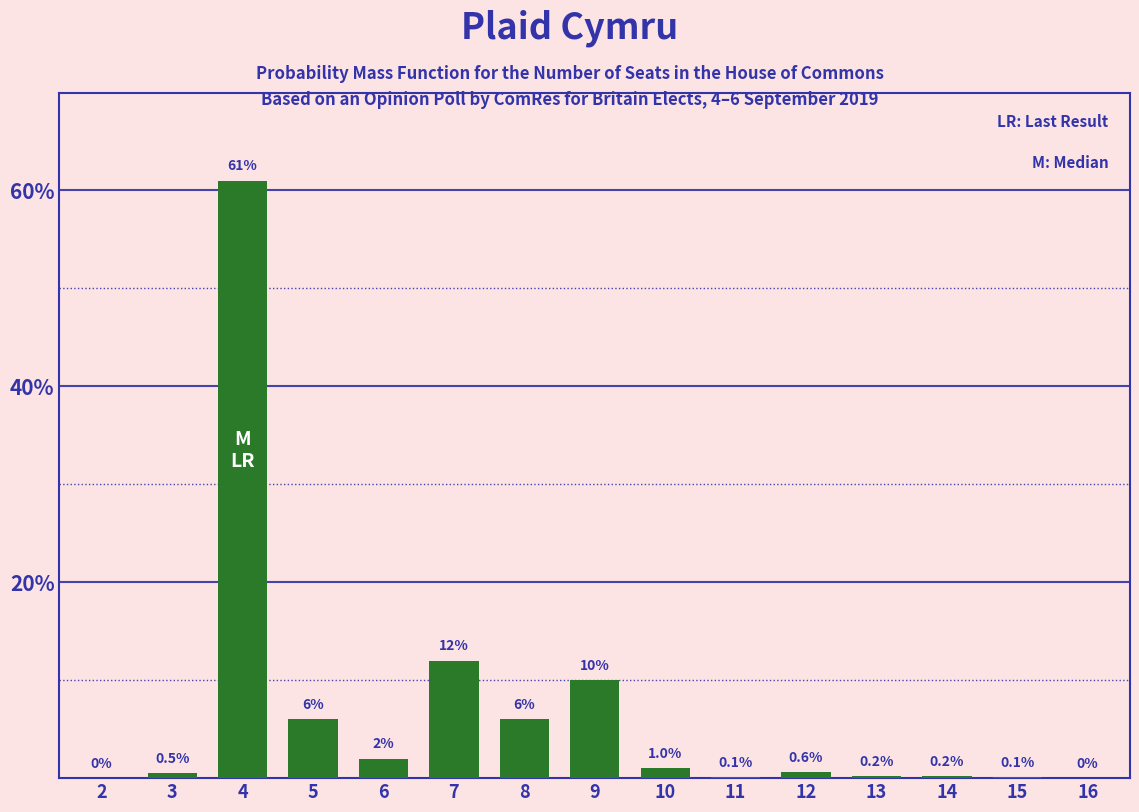

Reading left to right, list all the values displayed in this chart.

2=0.0	3=0.5	4=61.0	5=6.0	6=2.0	7=12.0	8=6.0	9=10.0	10=1.0	11=0.1	12=0.6	13=0.2	14=0.2	15=0.1	16=0.0